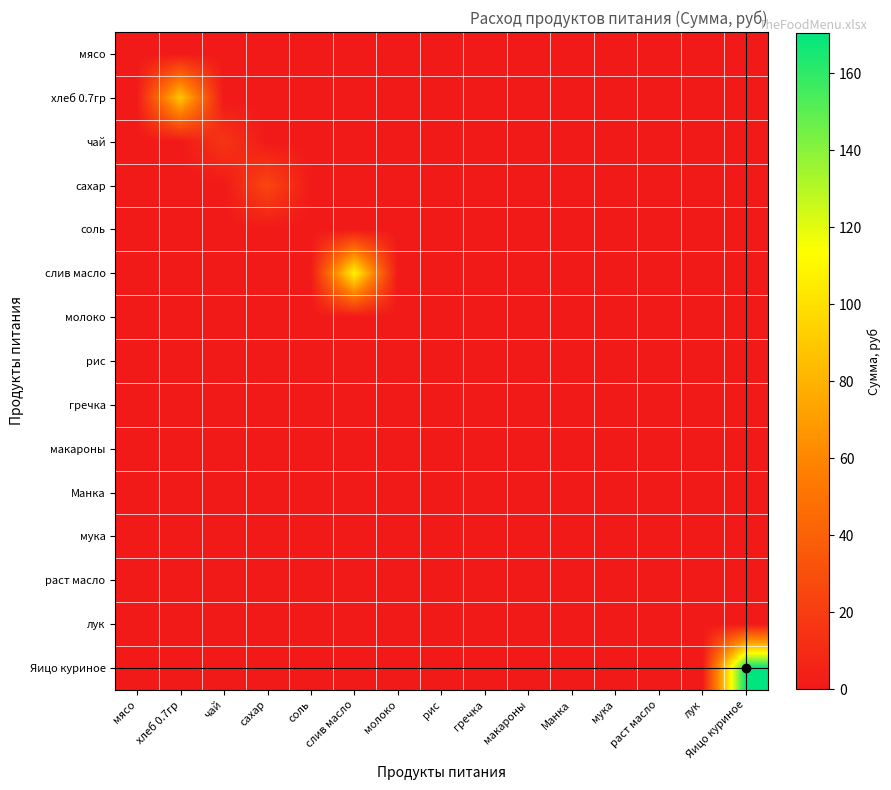

Rank the series by their maximum value, from highest to lowest.

Яицо куриное, слив масло, хлеб 0.7гр, сахар, чай, мясо, соль, молоко, рис, гречка, макароны, Манка, мука, раст масло, лук